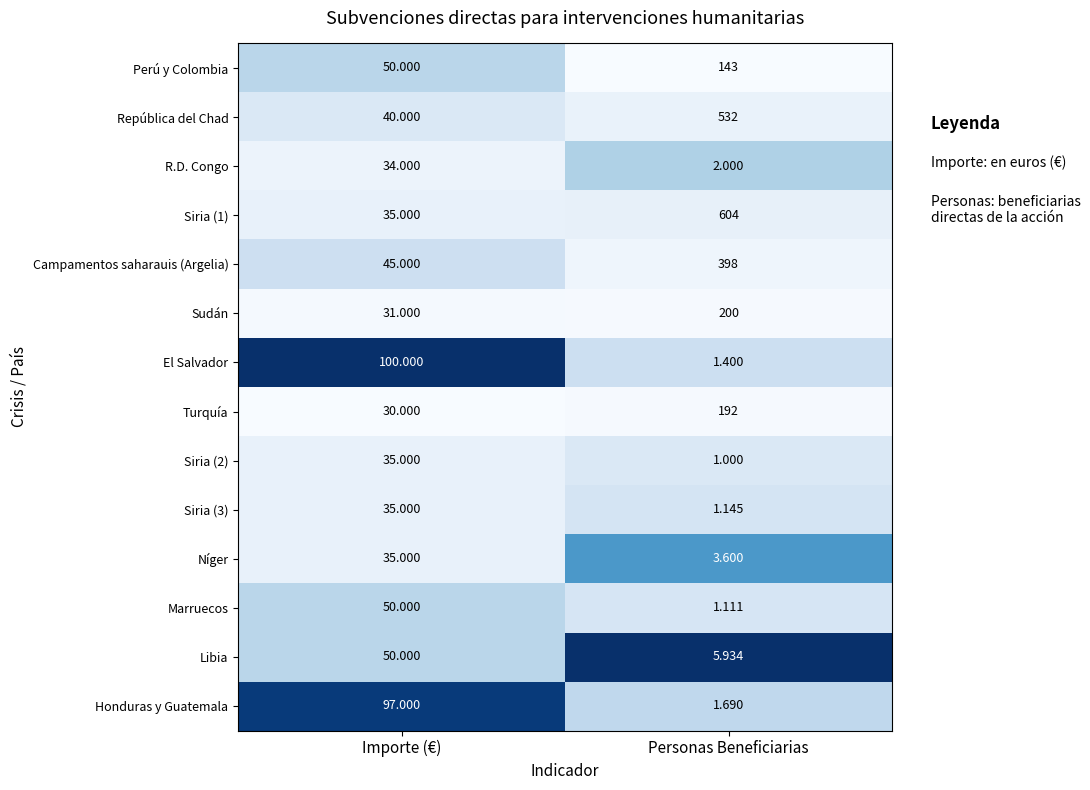

Which category has the lowest value in the Siria (1) series?

Importe (€)